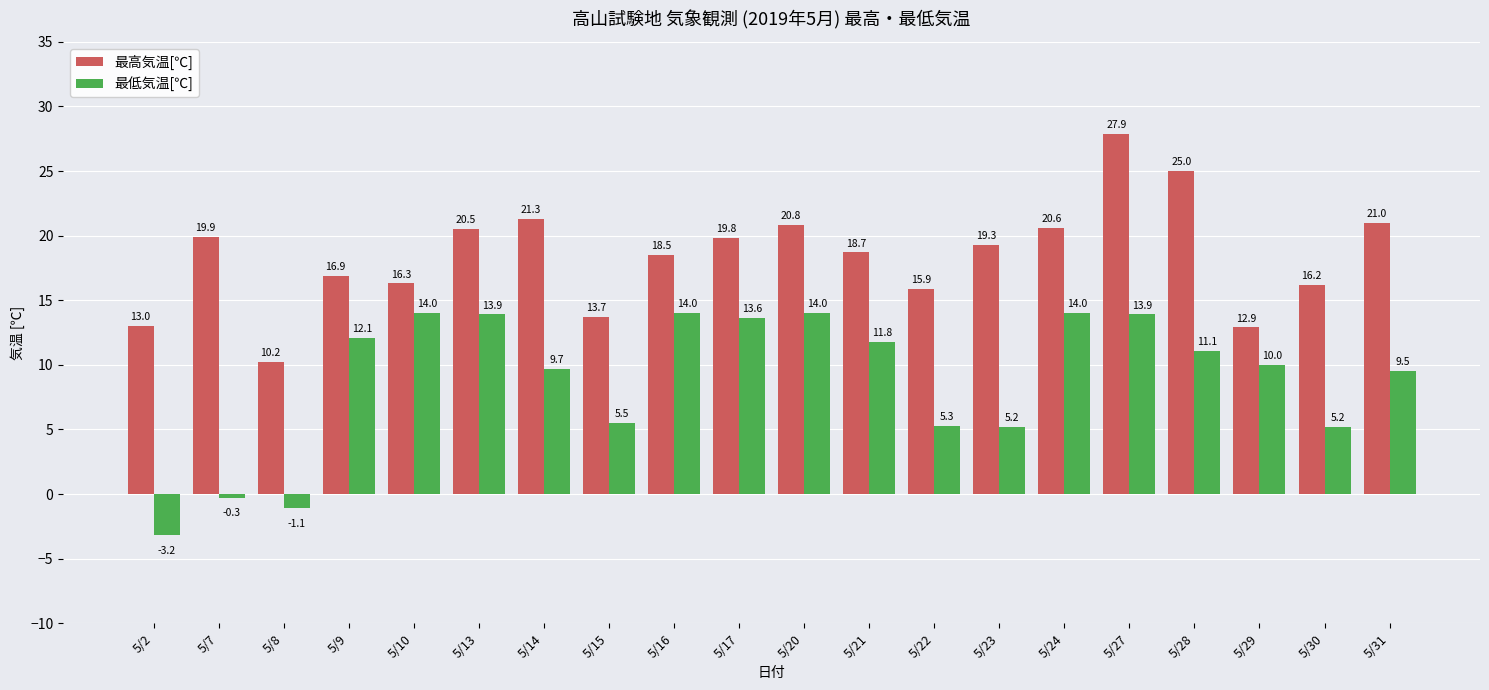

How many series are shown in this chart?

2